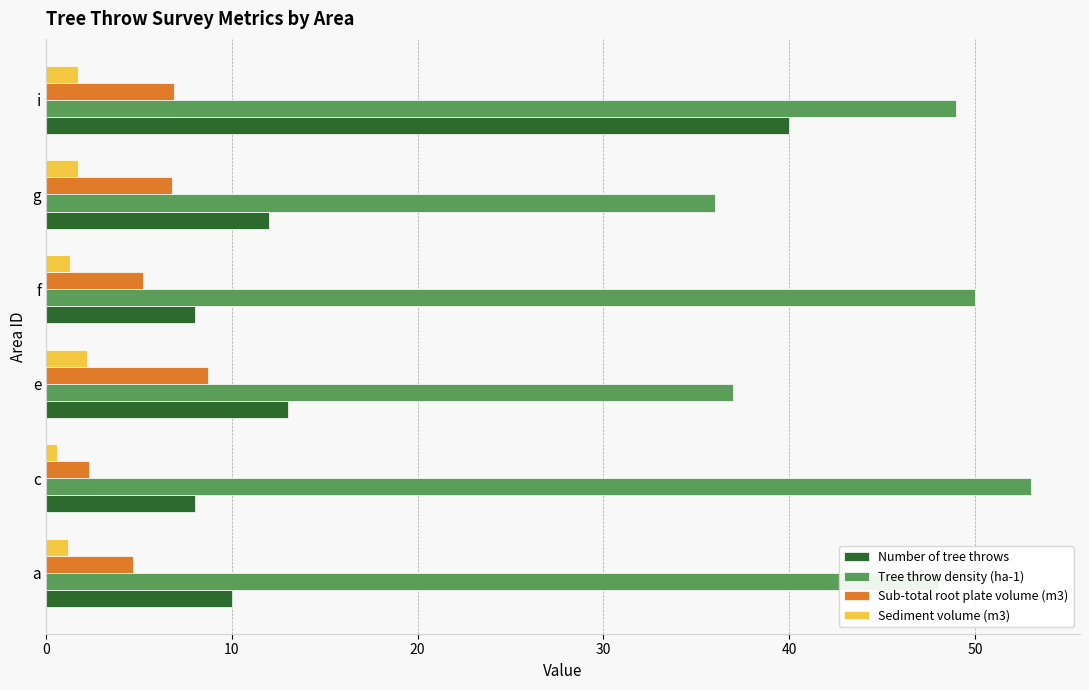

At which category is the sum across all series the highest?

i